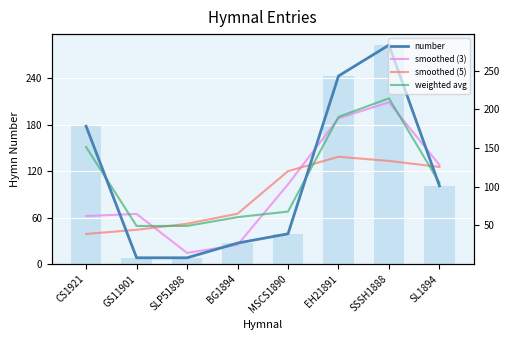

Reading left to right, transcribe all the data shown in this chart.

number: 178.0	8.0	8.0	27.0	39.0	243.0	283.0	101.0
smoothed (3): 62.0	64.7	14.3	24.7	103.0	188.3	209.0	128.0
smoothed (5): 38.8	44.2	52.0	65.0	120.0	138.6	133.2	125.4
weighted avg: 151.2	49.1	49.1	60.5	67.8	190.1	214.1	104.9